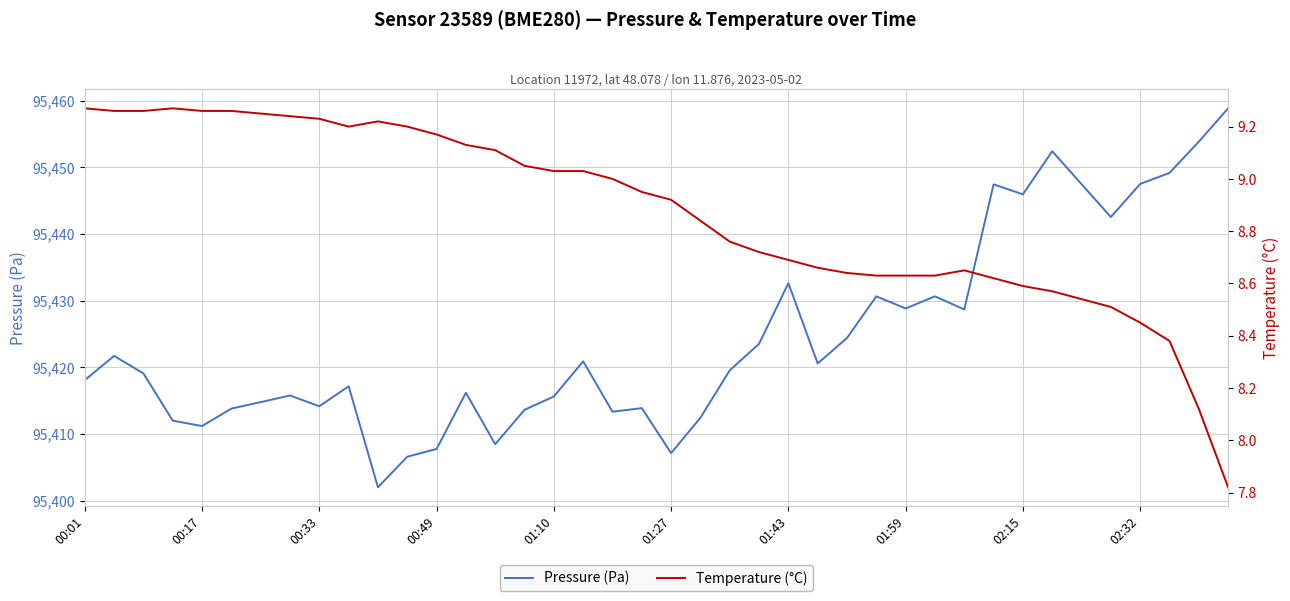

Is it true that Temperature (°C) equals 8.7 at 25?

True